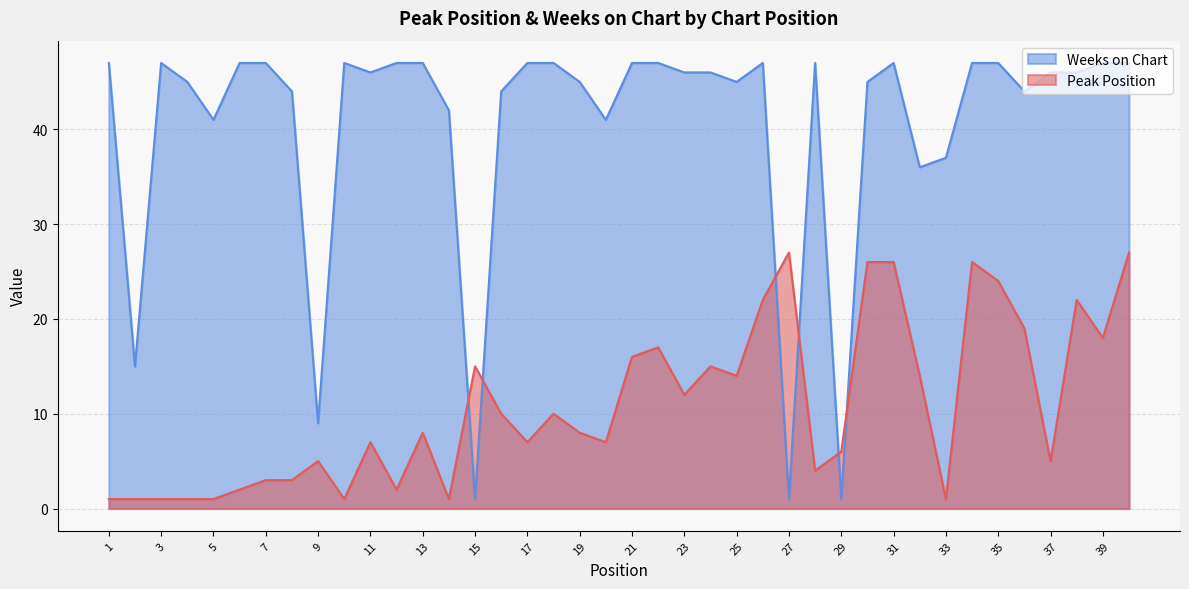

What is the value of the Weeks on Chart point at the 40th from the left?

47